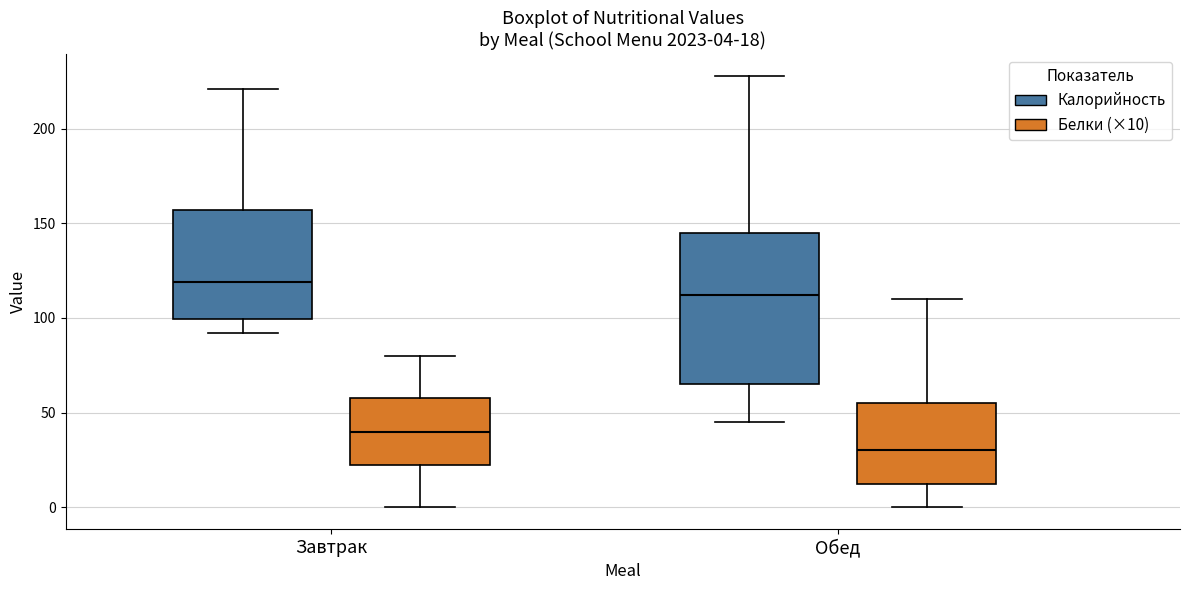

Which box's median line is the lowest?

Обед (Белки (×10))